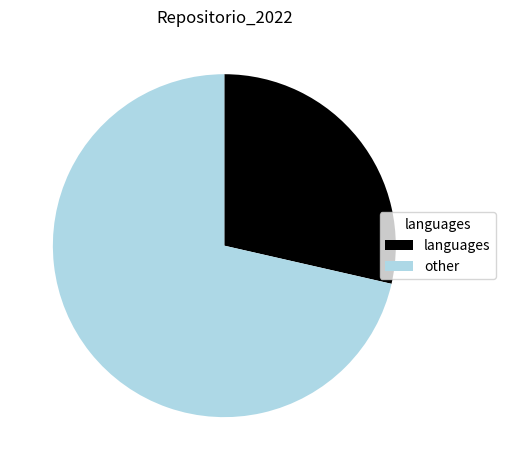

How many slices are in this pie chart?

2